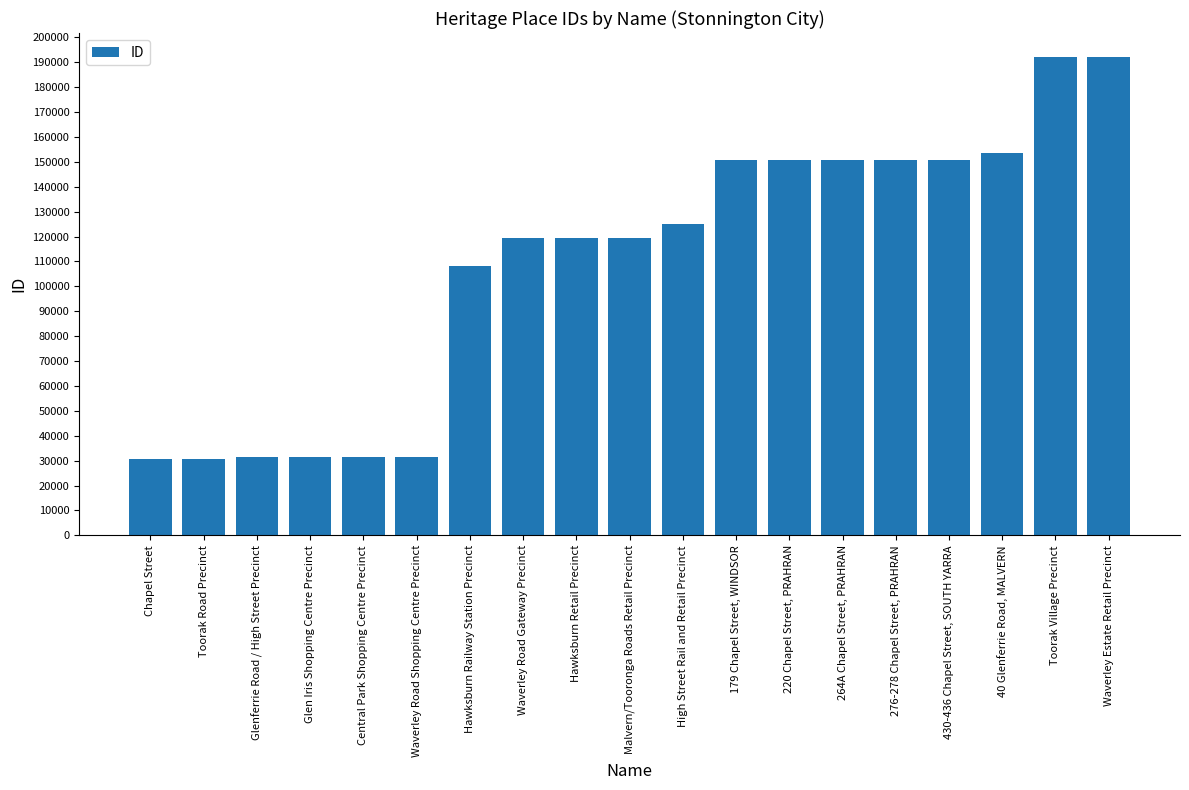

What is the sum of all values?

2070550